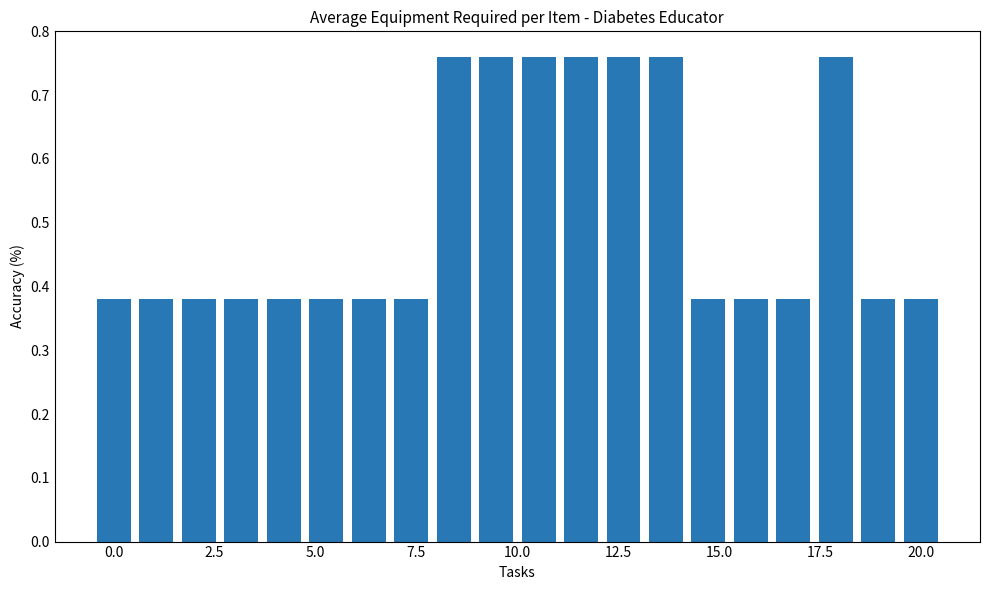

What is the sum of all values?

10.3